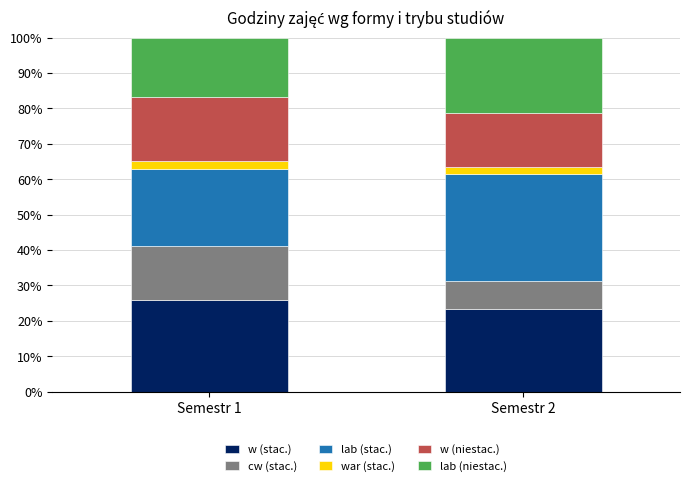

The value of w (stac.) at Semestr 2 is 39.0. True or false?

False